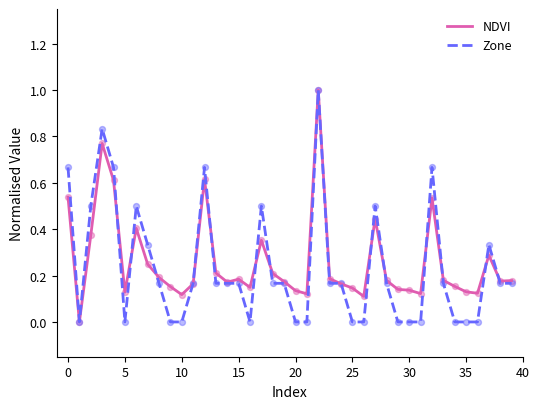

What is the maximum value for NDVI?

1.0